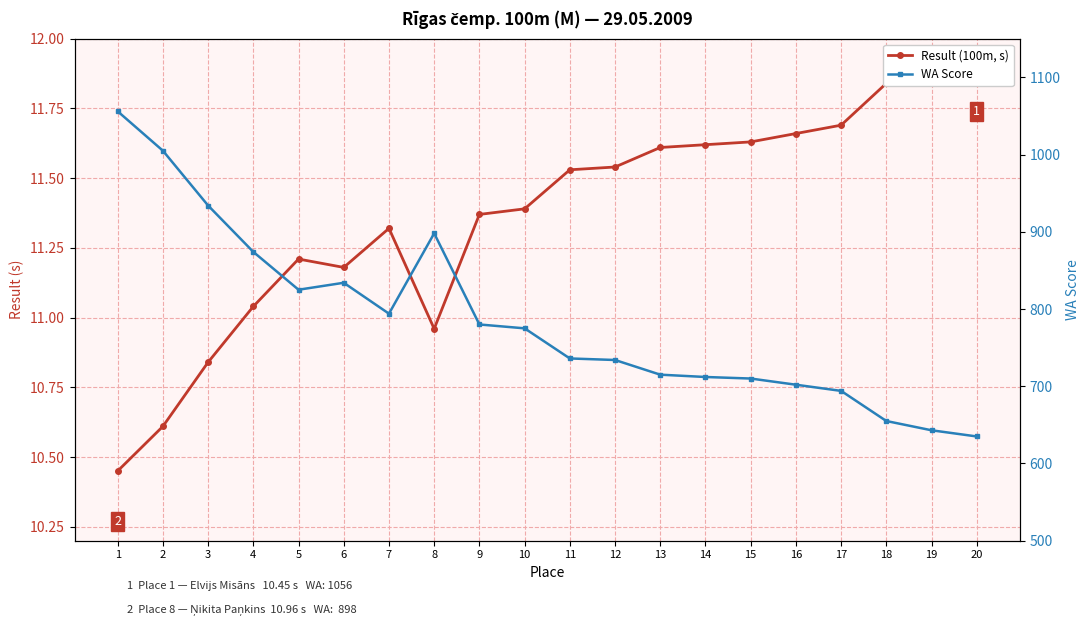

Does the chart have visible grid lines?

Yes